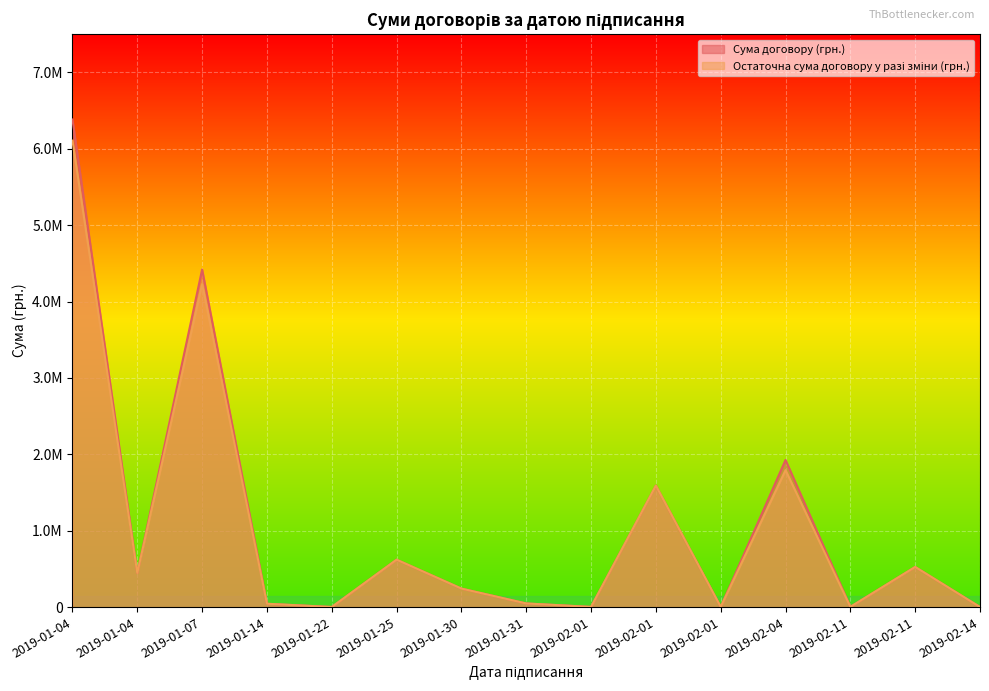

At which label is Остаточна сума договору у разі зміни (грн.) closest to 3054440?

2019-01-07